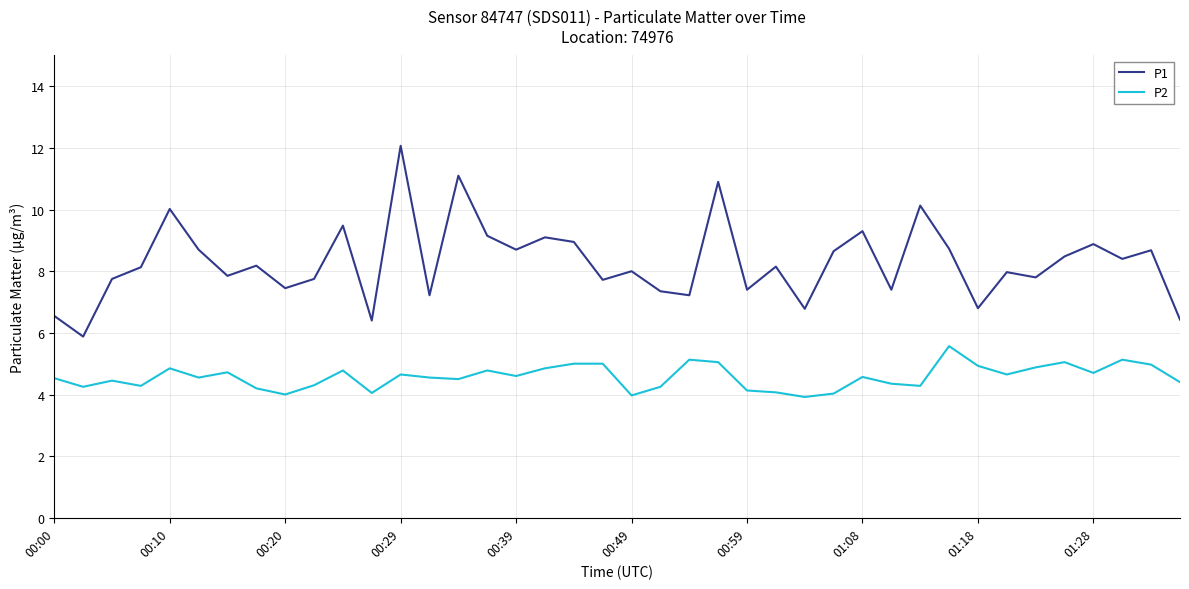

True or false: P2 and P1 cross at least once.

False